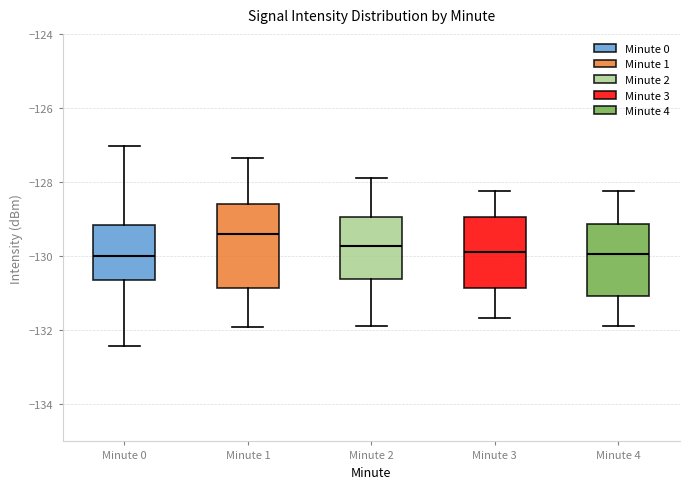

Where is the lower edge of the box for Minute 2 on the y-axis? The values are not printed on the chart, so give them approximately, as read against the axis.

-130.6